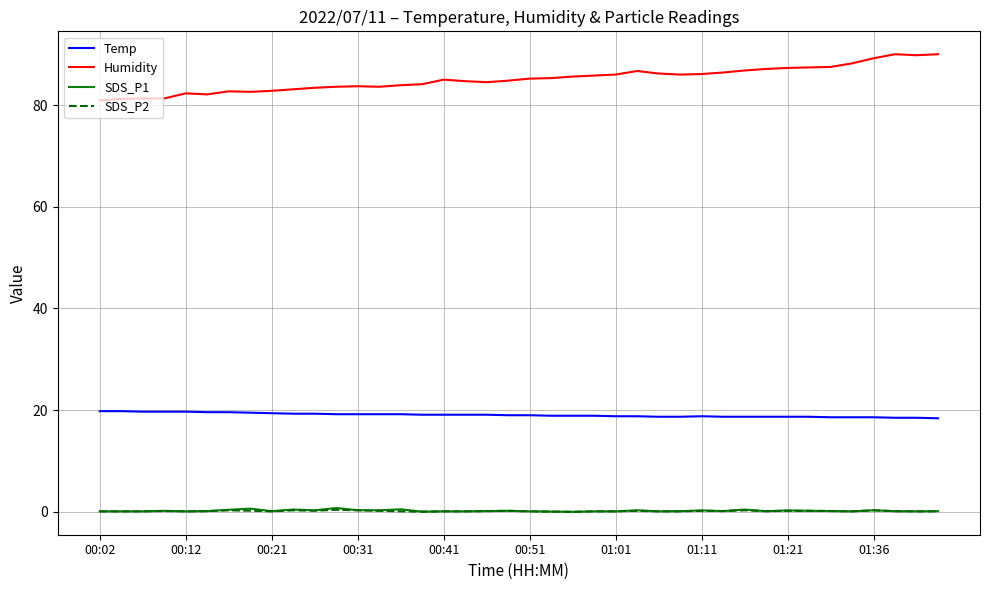

What is the lowest value of the Temp series?

18.4